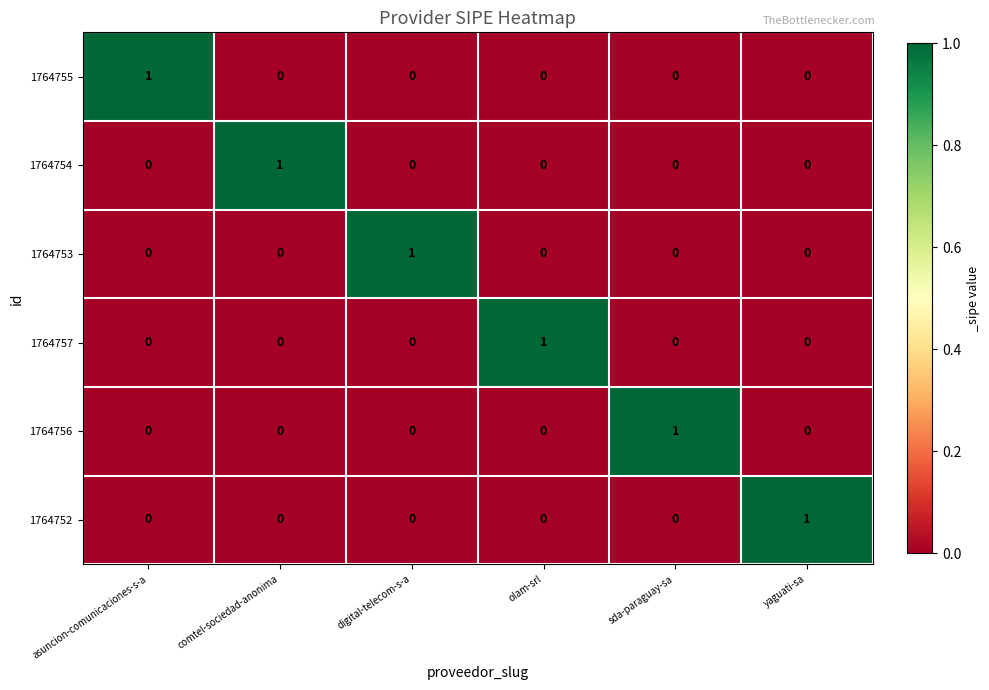

Count the 1764756 values in the range 0 to 1.

6